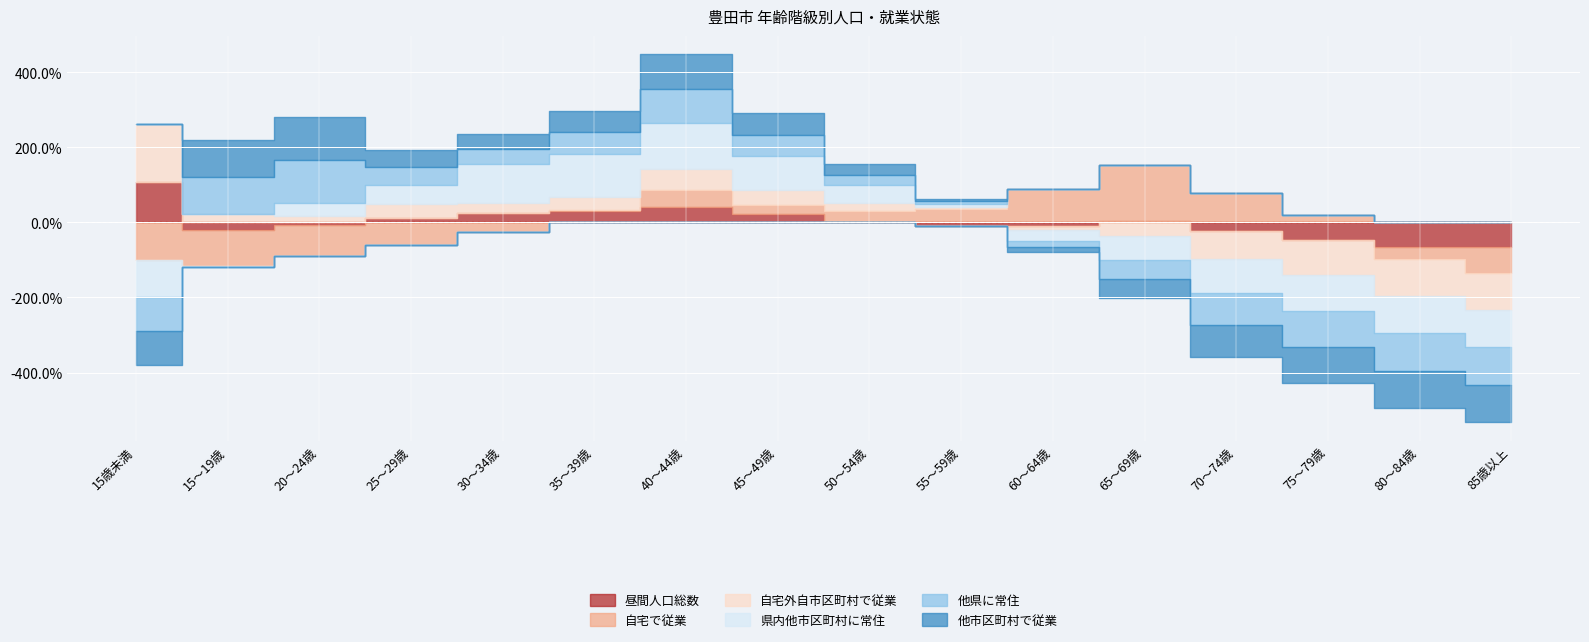

In 他県に常住, how many points are higher than both neighbors (excluding endpoints)?

2